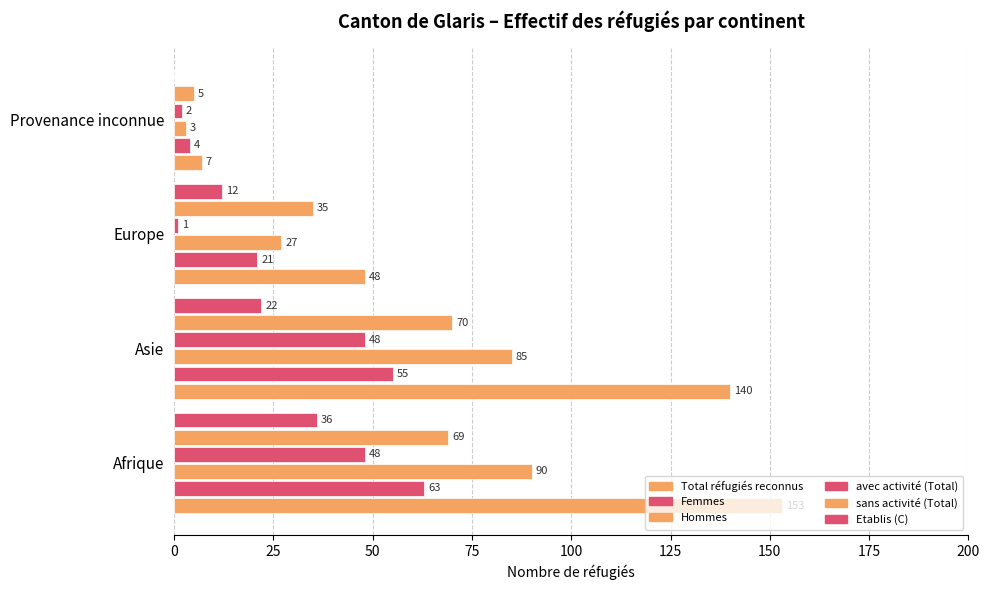

How many categories are shown in the chart?

4